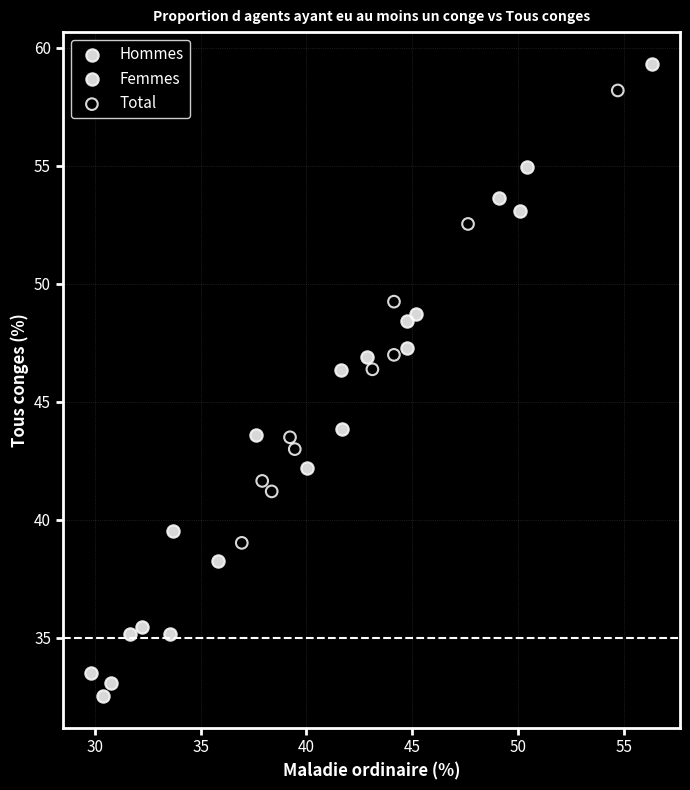

Which series contains the lowest Y value?

Hommes